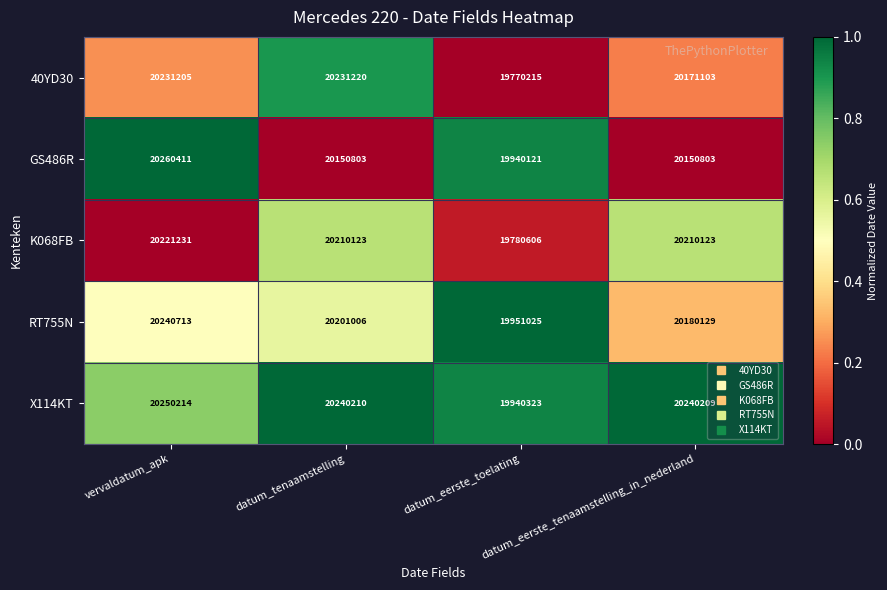

Rank the series by their maximum value, from lowest to highest.

K068FB, 40YD30, RT755N, X114KT, GS486R